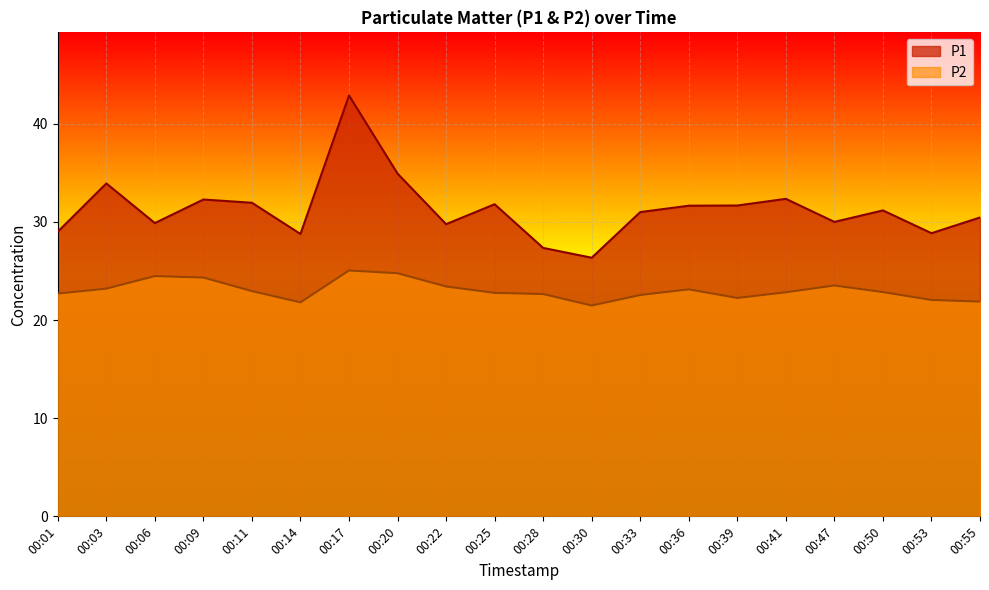

What is the sum of the P2 values at 00:39 and 00:25?

45.0